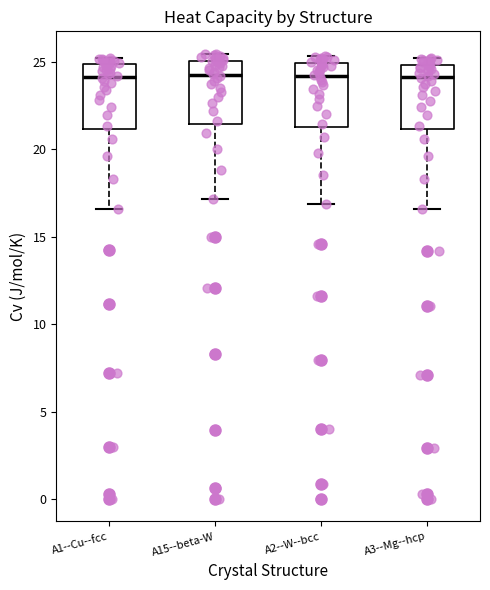

Reading left to right, read every box against the y-axis: the position of its median line, the range the box covers, and the ends of its whiskers. The values are not printed on the chart, so give them approximately, as read against the axis.

A1--Cu--fcc: median 24.0, box 21.0 to 25.0, whiskers 16.5 to 25.0 (just above the box's upper edge)
A15--beta-W: median 24.5, box 21.5 to 25.0, whiskers 17.0 to 25.5
A2--W--bcc: median 24.0, box 21.5 to 25.0, whiskers 17.0 to 25.5
A3--Mg--hcp: median 24.0, box 21.0 to 25.0, whiskers 16.5 to 25.0 (just above the box's upper edge)